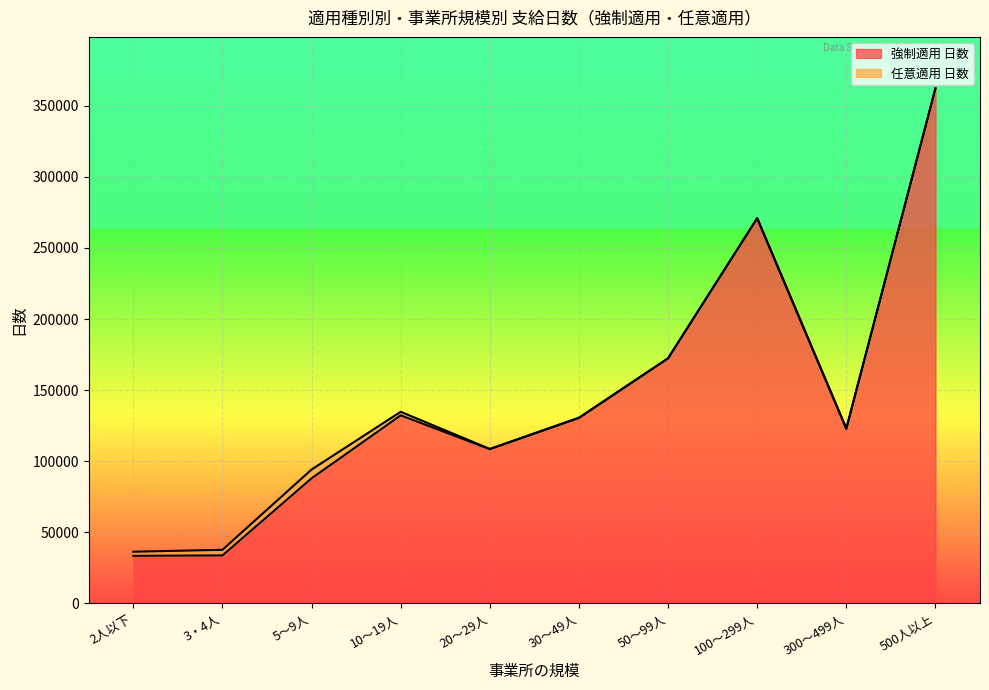

Where is the first local minimum?

20～29人